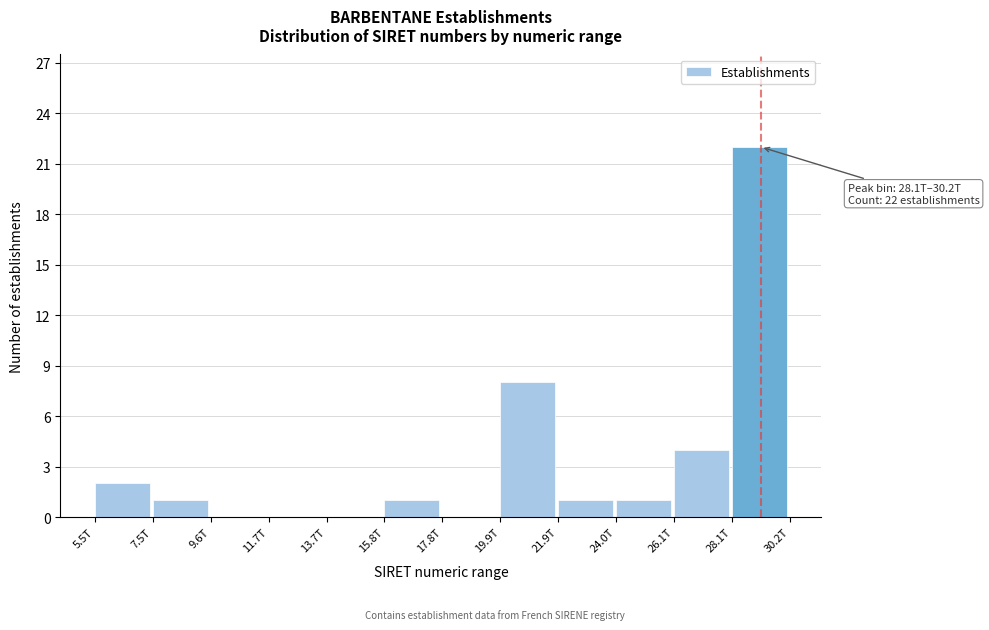

Reading left to right, list all the values displayed in this chart.

5.5T=2	7.5T=1	9.6T=0	11.7T=0	13.7T=0	15.8T=1	17.8T=0	19.9T=8	21.9T=1	24.0T=1	26.1T=4	28.1T=22